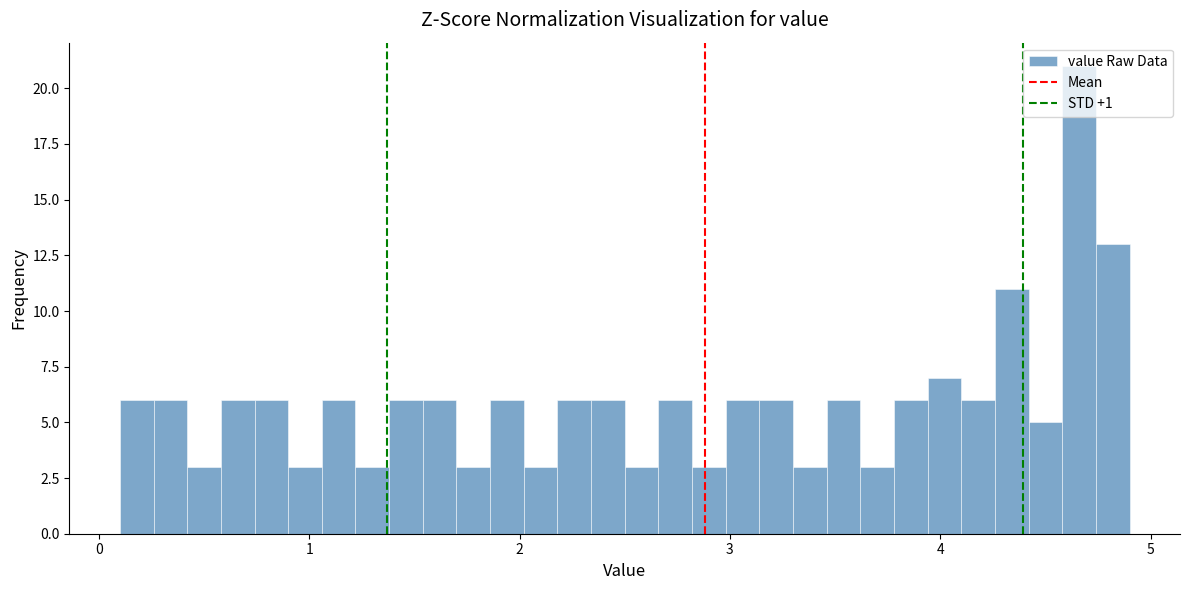

Read against the x-axis, roughly where is the centre of the tallest bar?

4.7